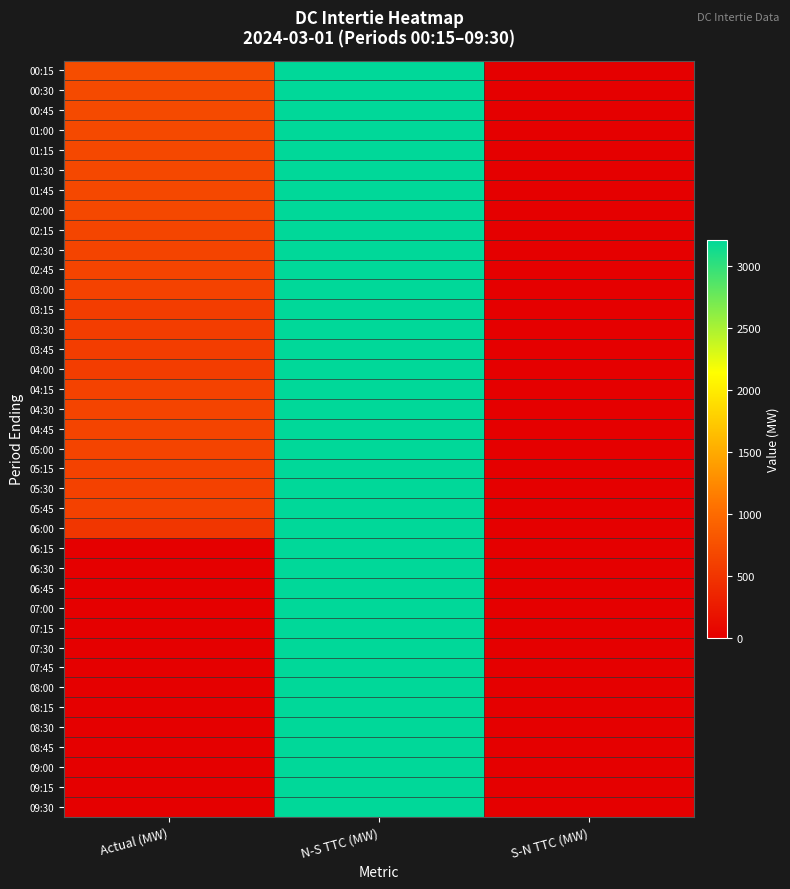

Reading left to right, list all the values displayed in this chart.

00:15: Actual (MW)=721.7	N-S TTC (MW)=3210.0	S-N TTC (MW)=0.0
00:30: Actual (MW)=690.1	N-S TTC (MW)=3210.0	S-N TTC (MW)=0.0
00:45: Actual (MW)=690.0	N-S TTC (MW)=3210.0	S-N TTC (MW)=0.0
01:00: Actual (MW)=688.3	N-S TTC (MW)=3210.0	S-N TTC (MW)=0.0
01:15: Actual (MW)=682.9	N-S TTC (MW)=3210.0	S-N TTC (MW)=0.0
01:30: Actual (MW)=681.7	N-S TTC (MW)=3210.0	S-N TTC (MW)=0.0
01:45: Actual (MW)=681.6	N-S TTC (MW)=3210.0	S-N TTC (MW)=0.0
02:00: Actual (MW)=675.4	N-S TTC (MW)=3210.0	S-N TTC (MW)=0.0
02:15: Actual (MW)=649.0	N-S TTC (MW)=3210.0	S-N TTC (MW)=0.0
02:30: Actual (MW)=642.2	N-S TTC (MW)=3210.0	S-N TTC (MW)=0.0
02:45: Actual (MW)=642.3	N-S TTC (MW)=3210.0	S-N TTC (MW)=0.0
03:00: Actual (MW)=625.0	N-S TTC (MW)=3210.0	S-N TTC (MW)=0.0
03:15: Actual (MW)=581.7	N-S TTC (MW)=3210.0	S-N TTC (MW)=0.0
03:30: Actual (MW)=572.2	N-S TTC (MW)=3210.0	S-N TTC (MW)=0.0
03:45: Actual (MW)=572.4	N-S TTC (MW)=3210.0	S-N TTC (MW)=0.0
04:00: Actual (MW)=582.4	N-S TTC (MW)=3210.0	S-N TTC (MW)=0.0
04:15: Actual (MW)=625.4	N-S TTC (MW)=3210.0	S-N TTC (MW)=0.0
04:30: Actual (MW)=637.2	N-S TTC (MW)=3210.0	S-N TTC (MW)=0.0
04:45: Actual (MW)=637.3	N-S TTC (MW)=3210.0	S-N TTC (MW)=0.0
05:00: Actual (MW)=633.3	N-S TTC (MW)=3210.0	S-N TTC (MW)=0.0
05:15: Actual (MW)=617.6	N-S TTC (MW)=3210.0	S-N TTC (MW)=0.0
05:30: Actual (MW)=613.9	N-S TTC (MW)=3210.0	S-N TTC (MW)=0.0
05:45: Actual (MW)=613.9	N-S TTC (MW)=3210.0	S-N TTC (MW)=0.0
06:00: Actual (MW)=511.1	N-S TTC (MW)=3210.0	S-N TTC (MW)=0.0
06:15: Actual (MW)=0.0	N-S TTC (MW)=3210.0	S-N TTC (MW)=0.0
06:30: Actual (MW)=0.0	N-S TTC (MW)=3210.0	S-N TTC (MW)=0.0
06:45: Actual (MW)=0.0	N-S TTC (MW)=3210.0	S-N TTC (MW)=0.0
07:00: Actual (MW)=0.0	N-S TTC (MW)=3210.0	S-N TTC (MW)=0.0
07:15: Actual (MW)=0.0	N-S TTC (MW)=3210.0	S-N TTC (MW)=0.0
07:30: Actual (MW)=0.0	N-S TTC (MW)=3210.0	S-N TTC (MW)=0.0
07:45: Actual (MW)=0.0	N-S TTC (MW)=3210.0	S-N TTC (MW)=0.0
08:00: Actual (MW)=0.0	N-S TTC (MW)=3210.0	S-N TTC (MW)=0.0
08:15: Actual (MW)=0.0	N-S TTC (MW)=3210.0	S-N TTC (MW)=0.0
08:30: Actual (MW)=0.0	N-S TTC (MW)=3210.0	S-N TTC (MW)=0.0
08:45: Actual (MW)=0.0	N-S TTC (MW)=3210.0	S-N TTC (MW)=0.0
09:00: Actual (MW)=0.0	N-S TTC (MW)=3210.0	S-N TTC (MW)=0.0
09:15: Actual (MW)=0.0	N-S TTC (MW)=3210.0	S-N TTC (MW)=0.0
09:30: Actual (MW)=0.0	N-S TTC (MW)=3210.0	S-N TTC (MW)=0.0